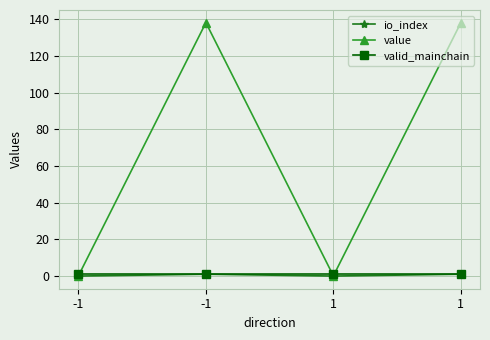

Rank the series at -1 from lowest to highest value.

io_index, value, valid_mainchain